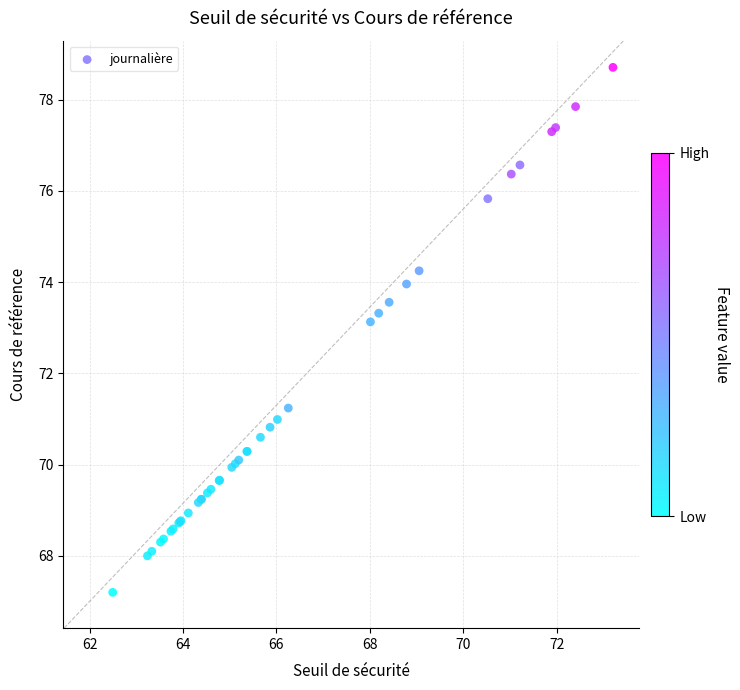

What Y value in the scatter plot is closest to 72?

71.2